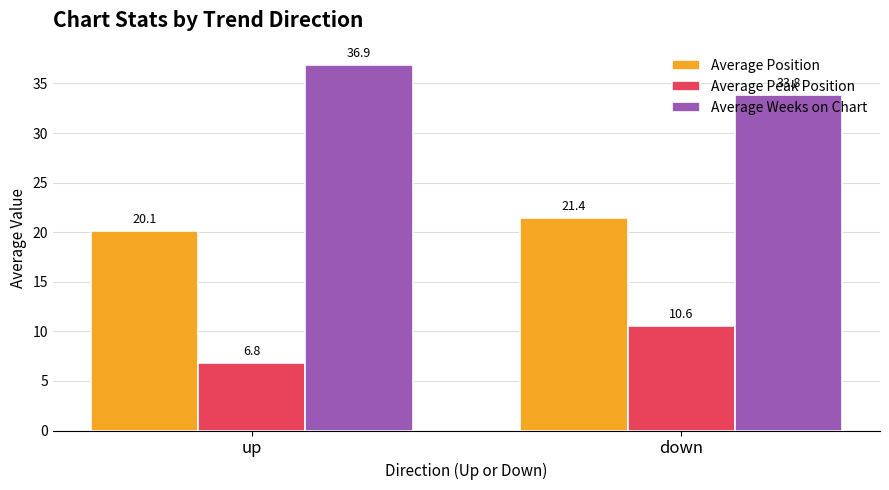

Between up and down, which series saw the biggest shift?

Average Peak Position